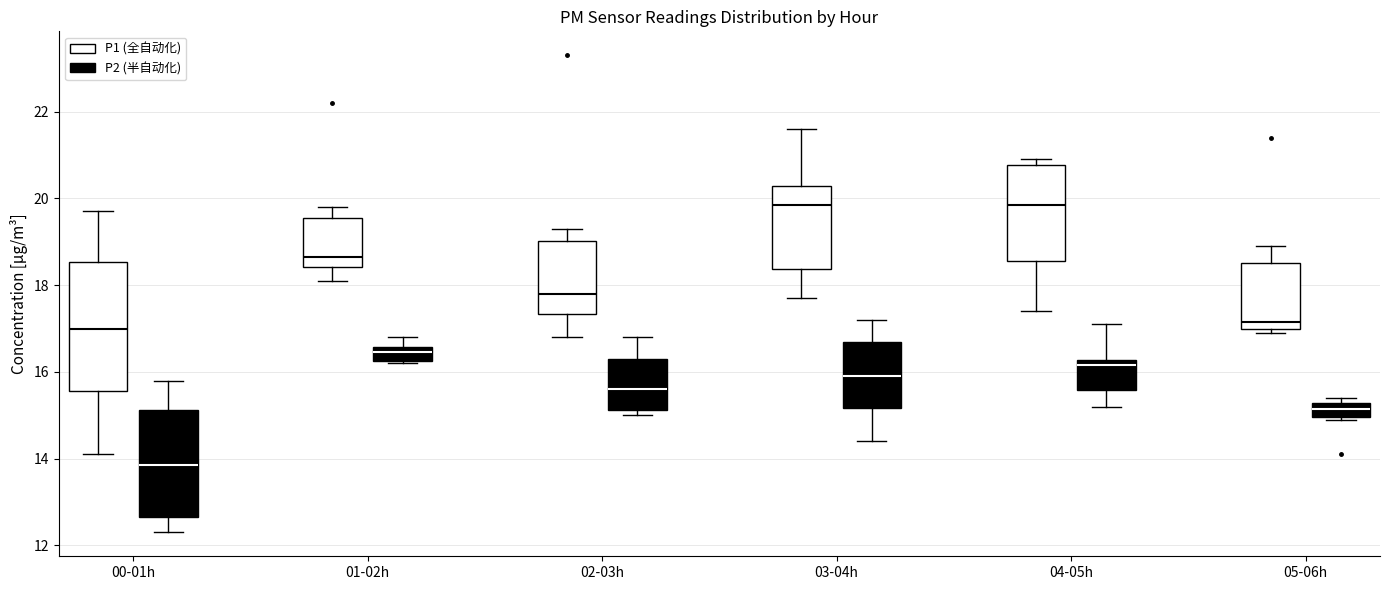

Reading left to right, read every box against the y-axis: the position of its median line, the range the box covers, and the ends of its whiskers. The values are not printed on the chart, so give them approximately, as read against the axis.

00-01h (P1 (全自动化)): median 17.0, box 15.6 to 18.6, whiskers 14.2 to 19.8
00-01h (P2 (半自动化)): median 13.8, box 12.6 to 15.2, whiskers 12.4 to 15.8
01-02h (P1 (全自动化)): median 18.6, box 18.4 to 19.6, whiskers 18.2 to 19.8
01-02h (P2 (半自动化)): median 16.4, box 16.2 to 16.6, whiskers 16.2 to 16.8
02-03h (P1 (全自动化)): median 17.8, box 17.4 to 19.0, whiskers 16.8 to 19.4
02-03h (P2 (半自动化)): median 15.6, box 15.2 to 16.4, whiskers 15.0 to 16.8
03-04h (P1 (全自动化)): median 19.8, box 18.4 to 20.2, whiskers 17.8 to 21.6
03-04h (P2 (半自动化)): median 16.0, box 15.2 to 16.8, whiskers 14.4 to 17.2
04-05h (P1 (全自动化)): median 19.8, box 18.6 to 20.8, whiskers 17.4 to 21.0
04-05h (P2 (半自动化)): median 16.2 (just below the box's upper edge), box 15.6 to 16.2, whiskers 15.2 to 17.2
05-06h (P1 (全自动化)): median 17.2, box 17.0 to 18.6, whiskers 17.0 (just below the box's lower edge) to 19.0
05-06h (P2 (半自动化)): median 15.2 (inside the box), box 15.0 to 15.2, whiskers 15.0 to 15.4